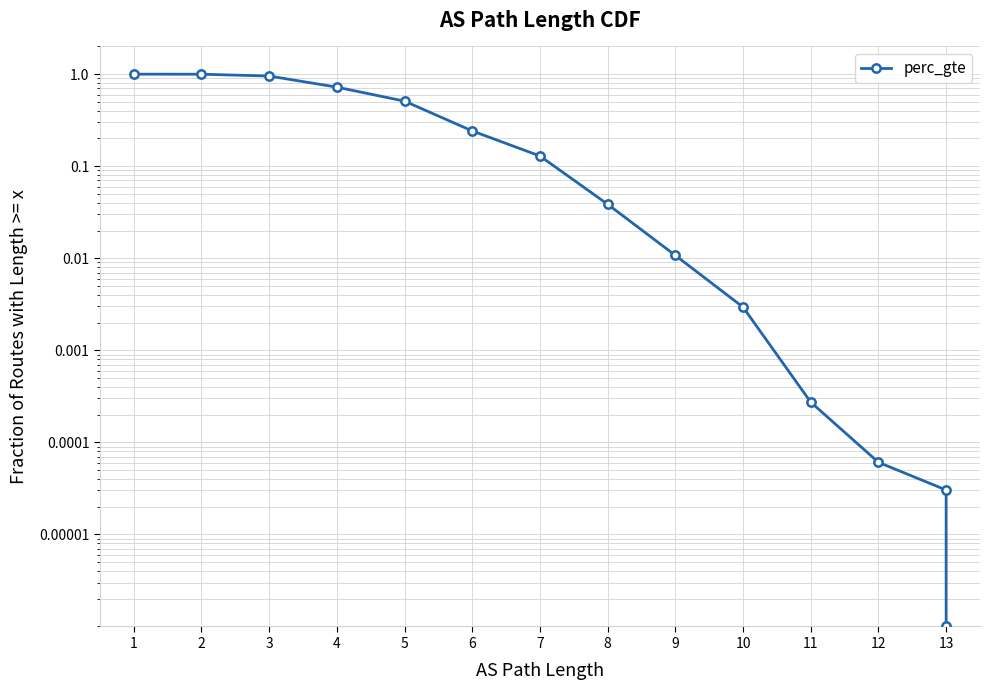

Does the chart have visible grid lines?

Yes